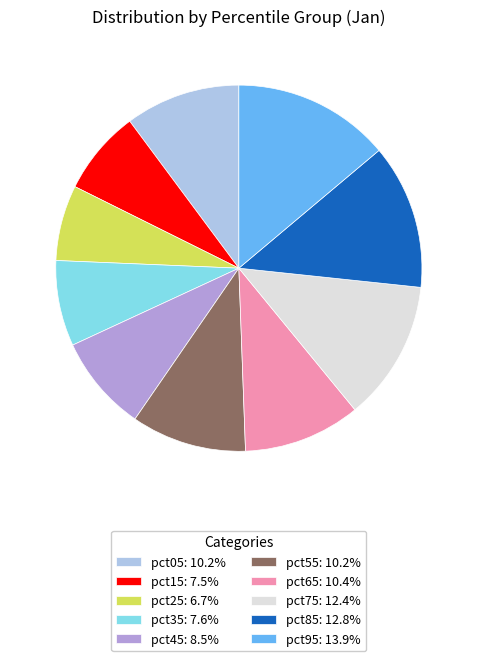

Is it true that pct55 is 1% of the pie?

False